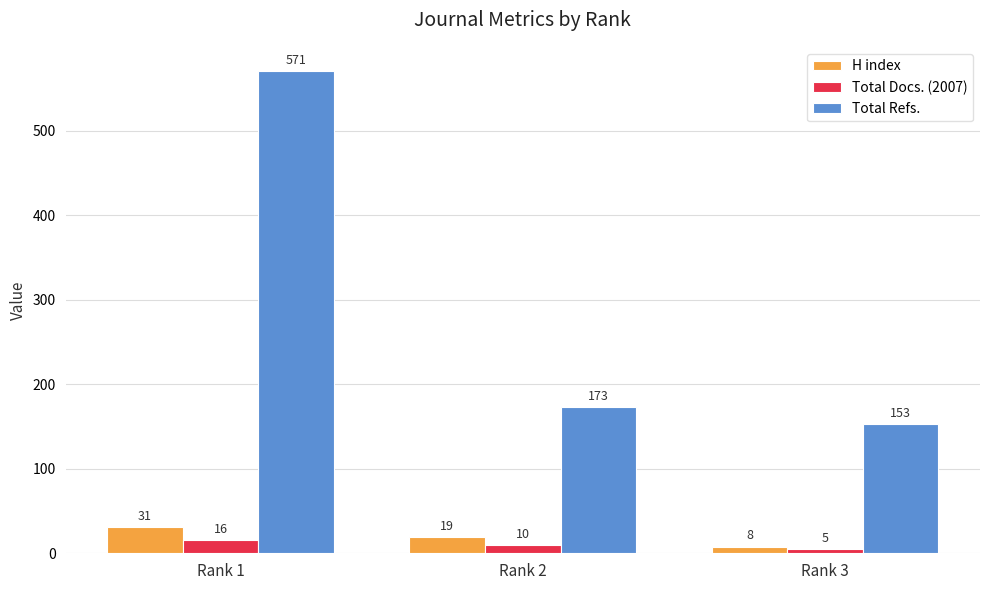

Does the chart contain stacked bars?

No